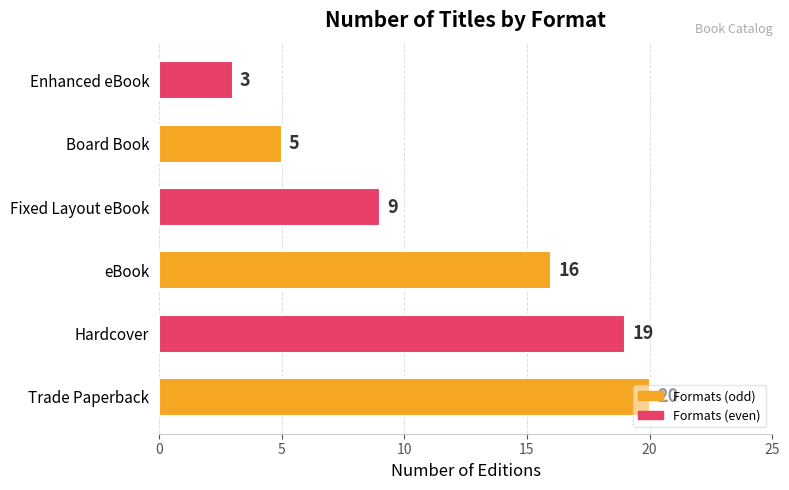

Rank the categories by value from lowest to highest.

Enhanced eBook, Board Book, Fixed Layout eBook, eBook, Hardcover, Trade Paperback